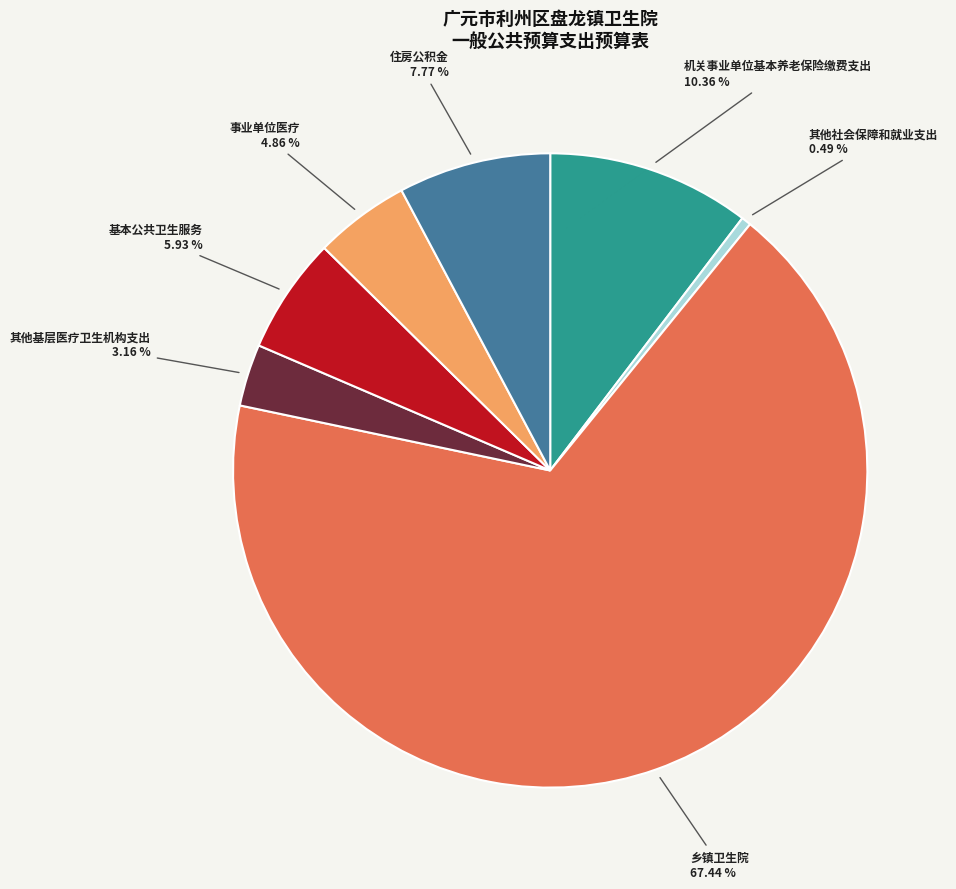

Do 机关事业单位基本养老保险缴费支出 and 其他基层医疗卫生机构支出 together represent more than half of the pie?

No